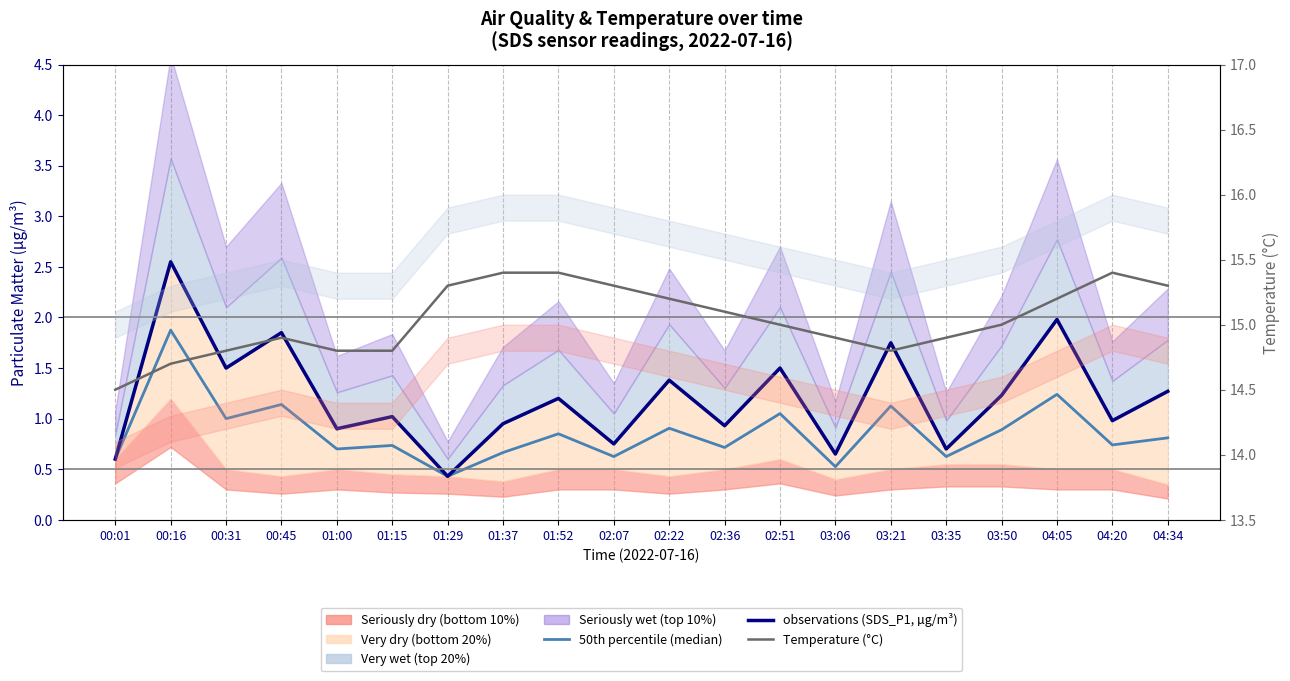

What is the approximate value of observations (SDS_P1, µg/m³) at 03:06?

0.7